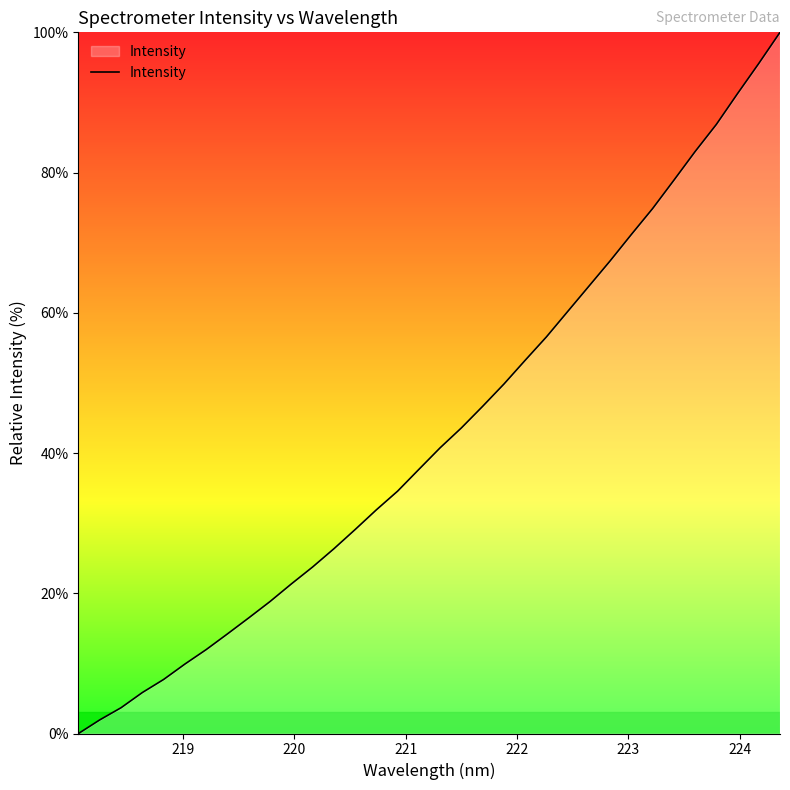

What is the difference between the maximum and minimum values?

100.0